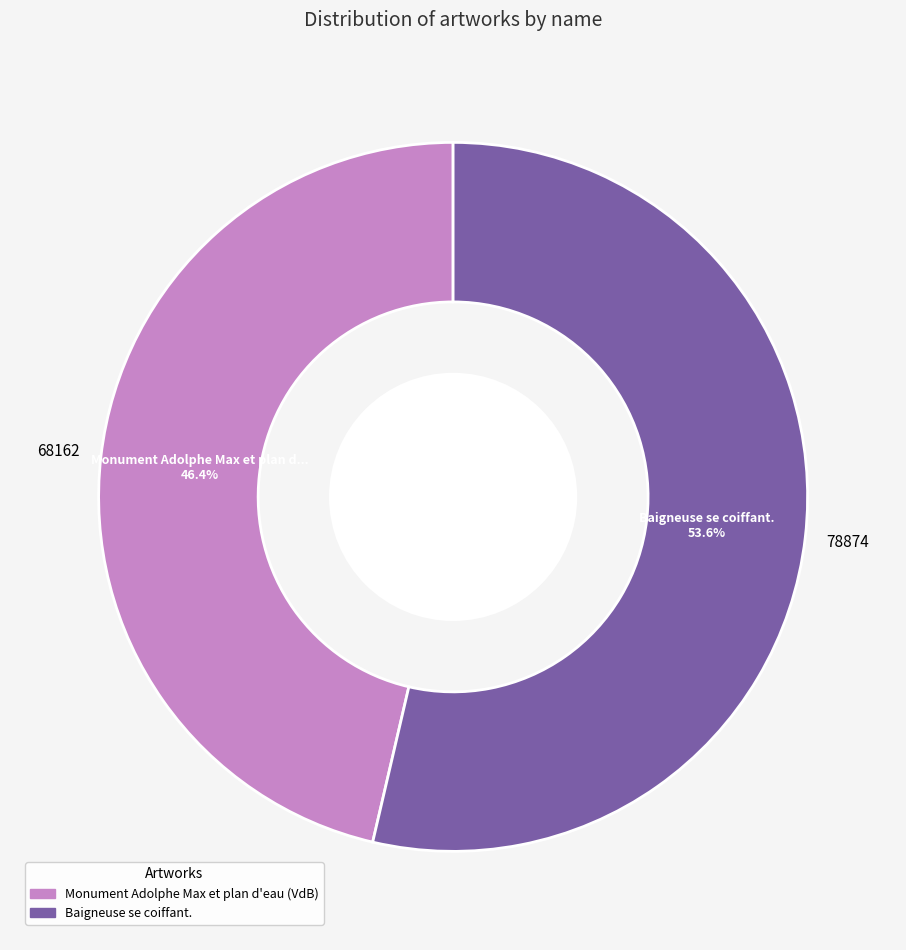

What is the smallest slice in the pie chart?

Monument Adolphe Max et plan d'eau (VdB)